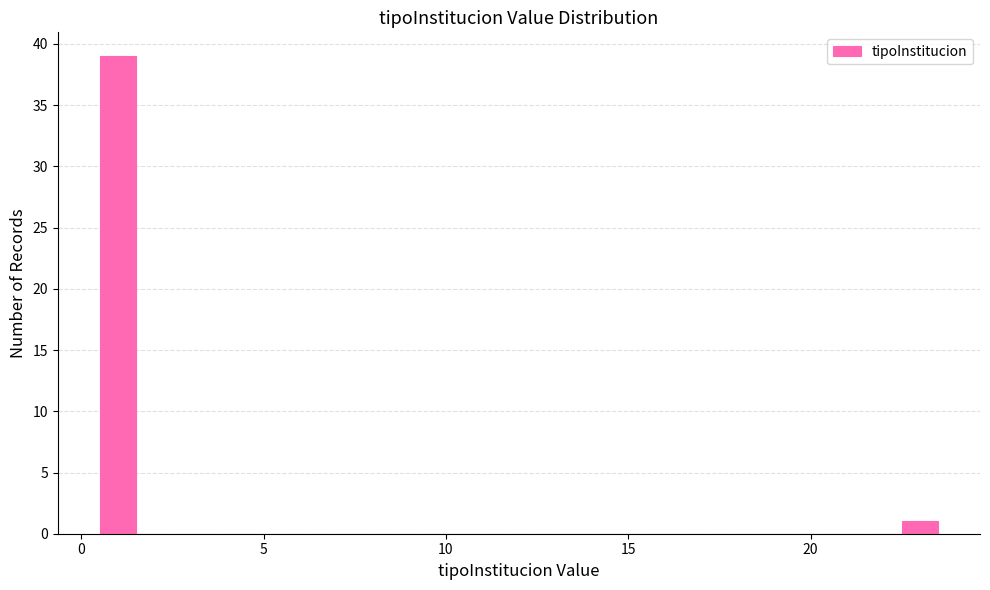

Read against the x-axis, roughly where is the centre of the tallest bar?

1.0